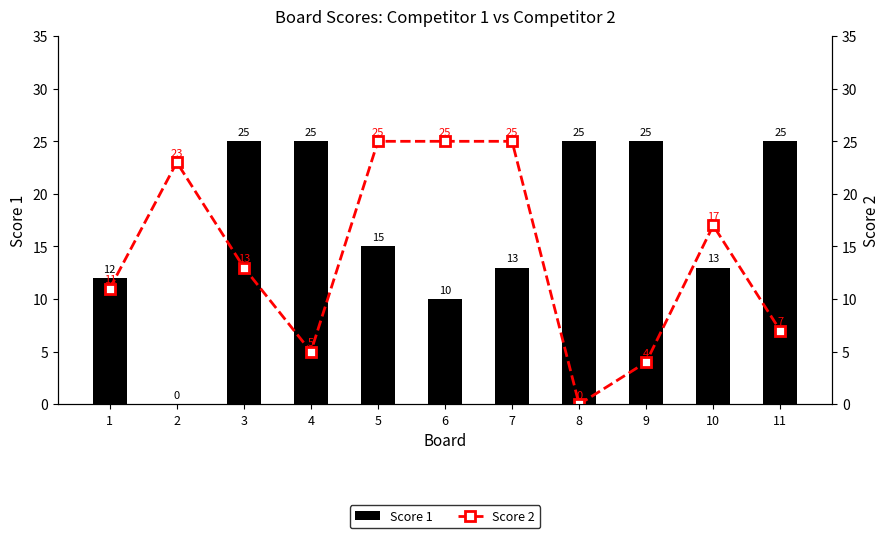

At how many categories does at least one series exceed 3?

11